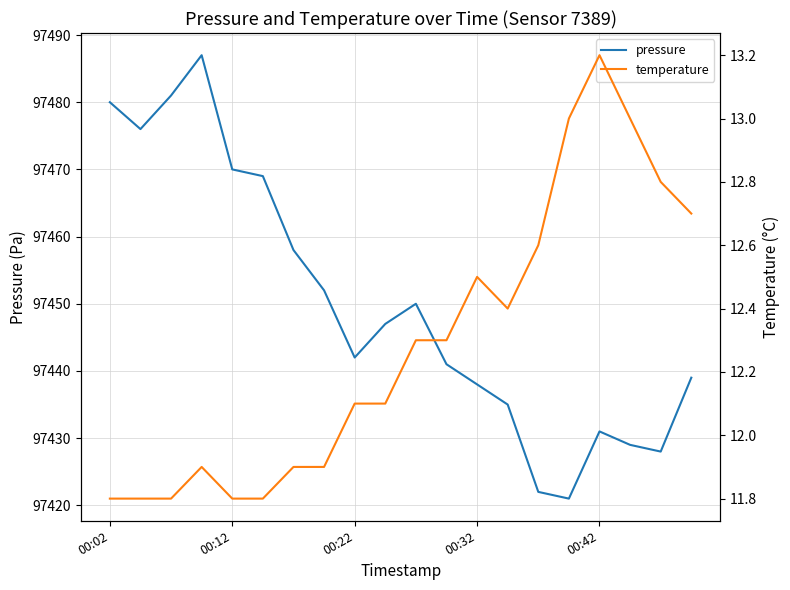

Rank the series by their maximum value, from highest to lowest.

pressure, temperature